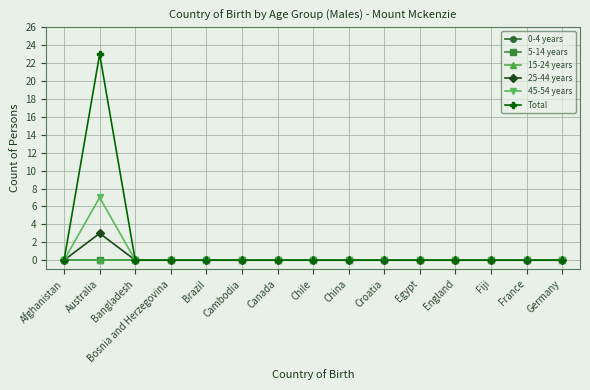

At which label is 0-4 years closest to 0?

Afghanistan